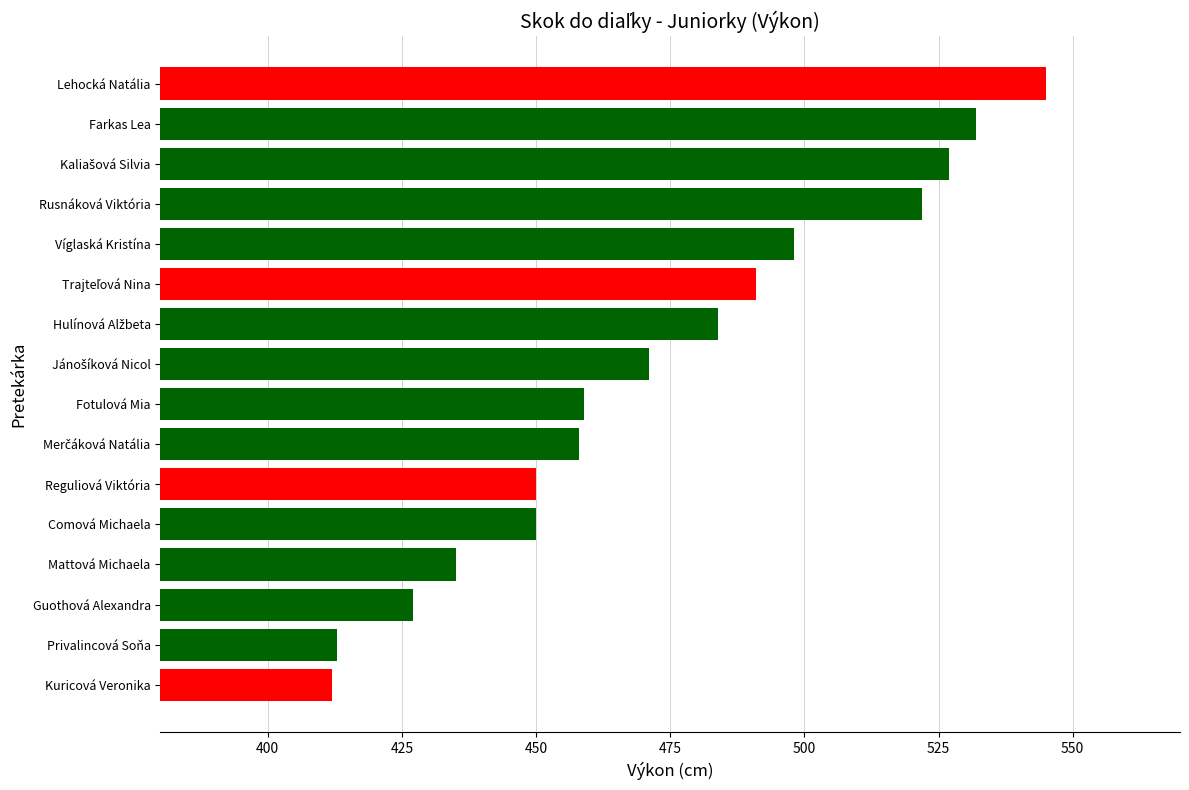

What is the sum of all values?

7574